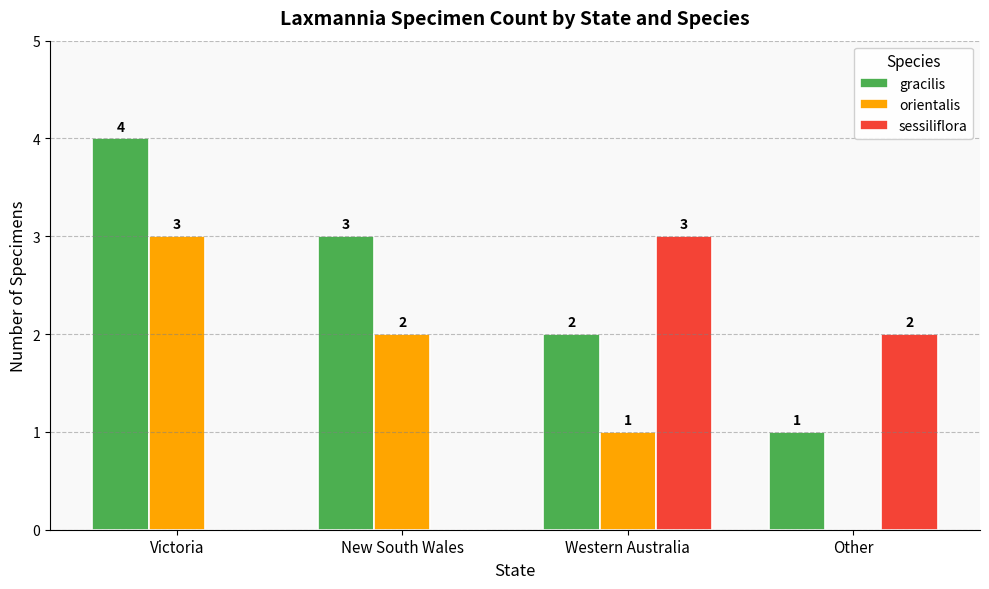

At which label does orientalis first exceed 2?

Victoria